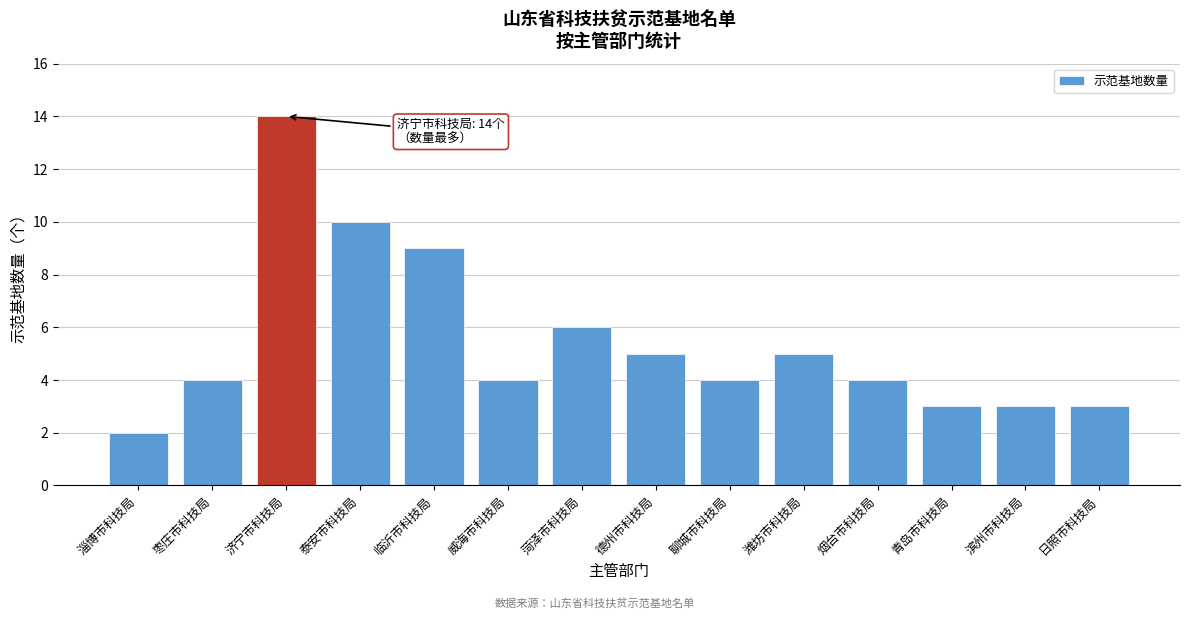

Reading left to right, extract all data points from this chart.

淄博市科技局=2	枣庄市科技局=4	济宁市科技局=14	泰安市科技局=10	临沂市科技局=9	威海市科技局=4	菏泽市科技局=6	德州市科技局=5	聊城市科技局=4	潍坊市科技局=5	烟台市科技局=4	青岛市科技局=3	滨州市科技局=3	日照市科技局=3